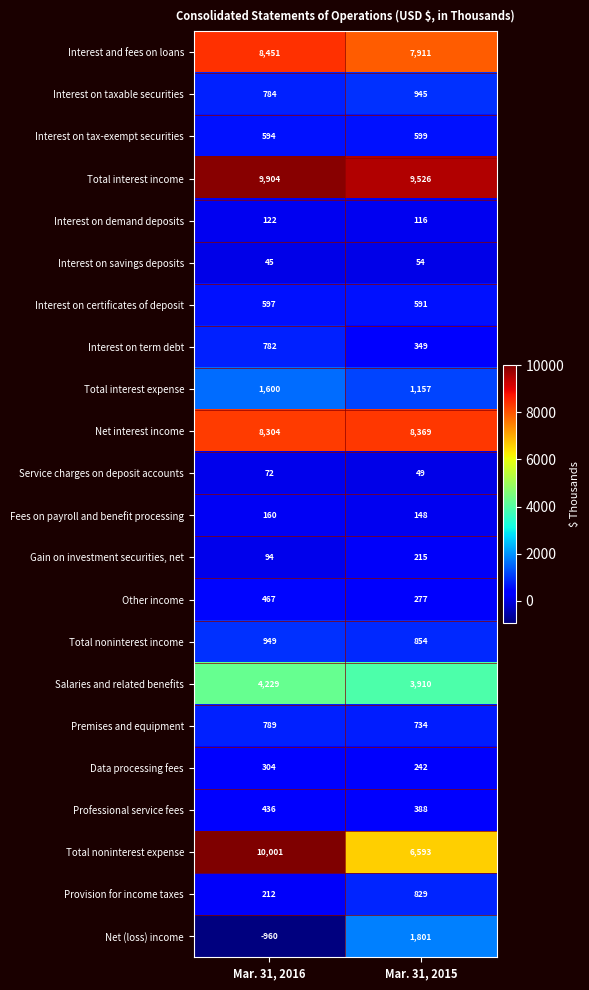

What value does the Interest on demand deposits series have at Mar. 31, 2016?

122